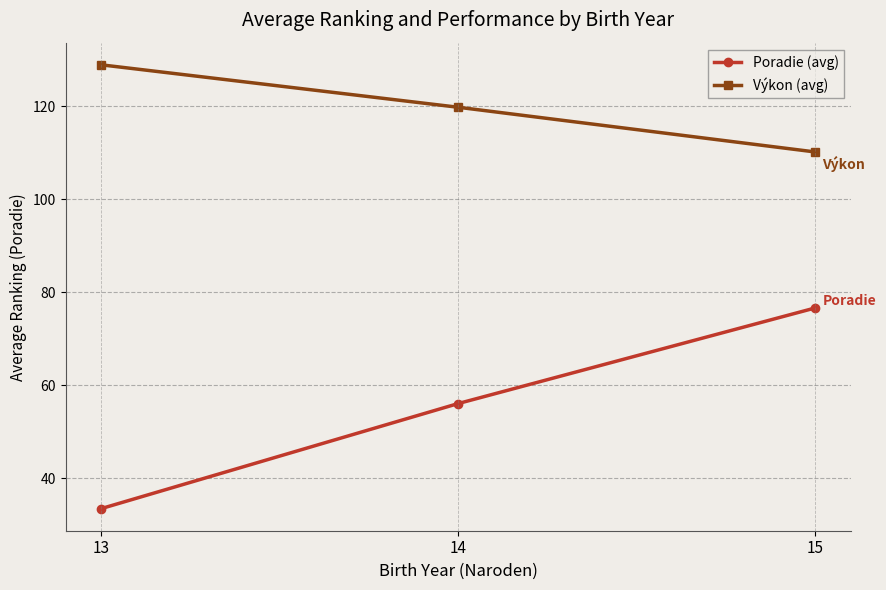

What is the value of the Výkon (avg) point at the 2nd from the left?

119.7